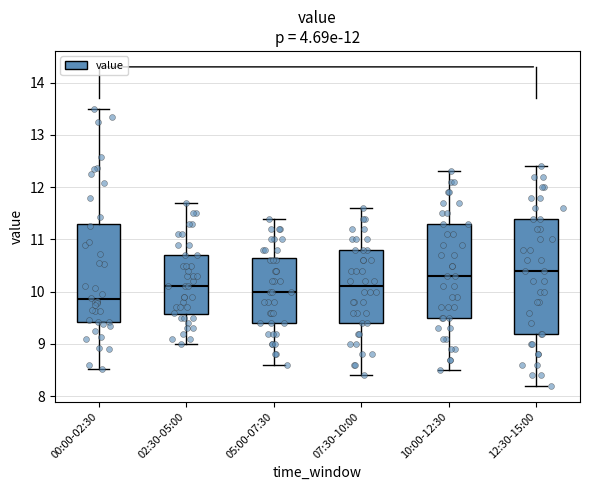

Which box is the tallest, from its lower edge to its upper edge?

12:30-15:00